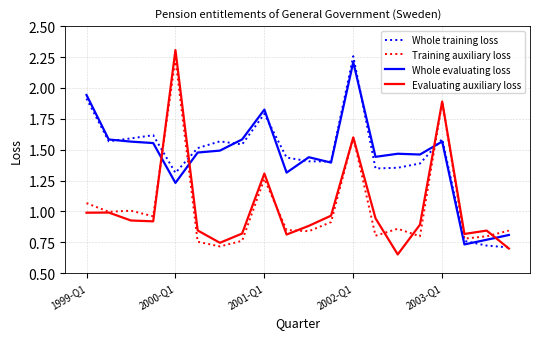

At which category is the sum across all series the highest?

2002-Q1